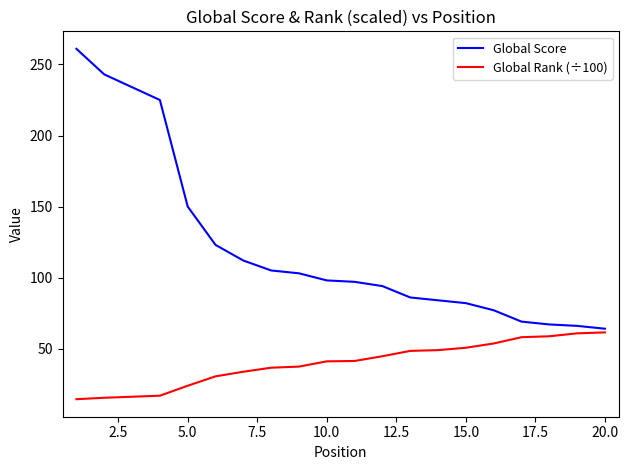

Which series has the widest spread of values?

Global Score